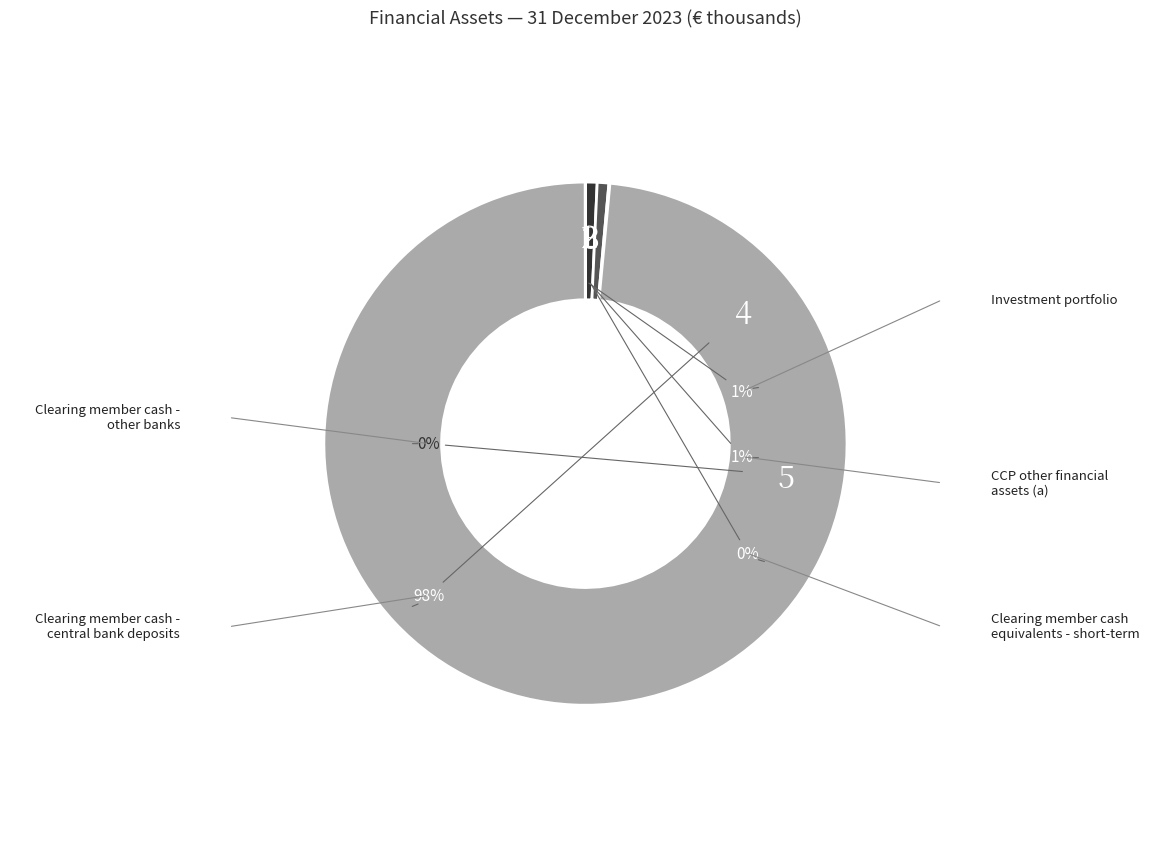

What is the total percentage of Clearing member cash - other banks and CCP other financial assets (a)?

0.7%